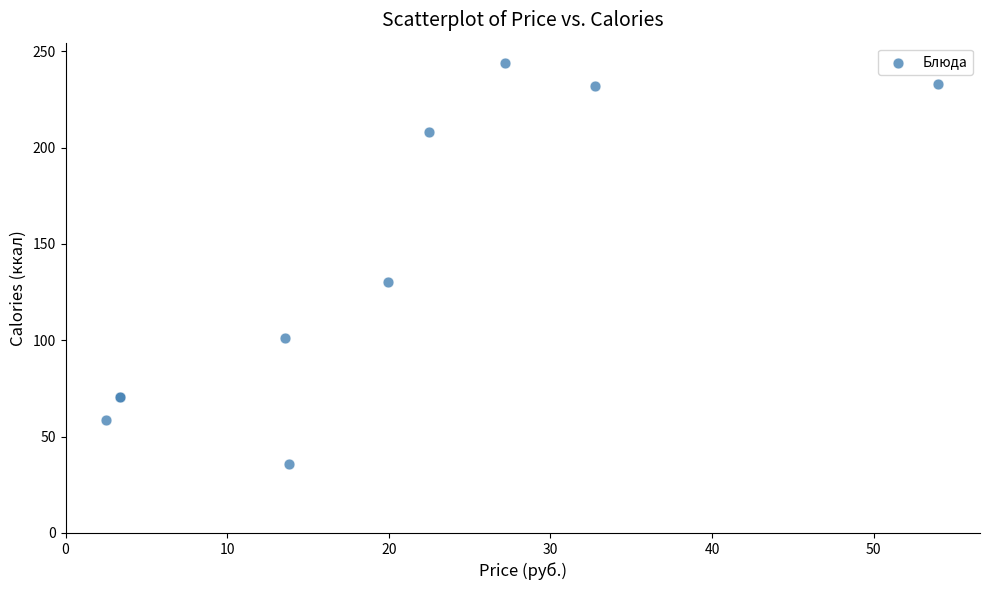

What Y value in the scatter plot is closest to 140?

130.0